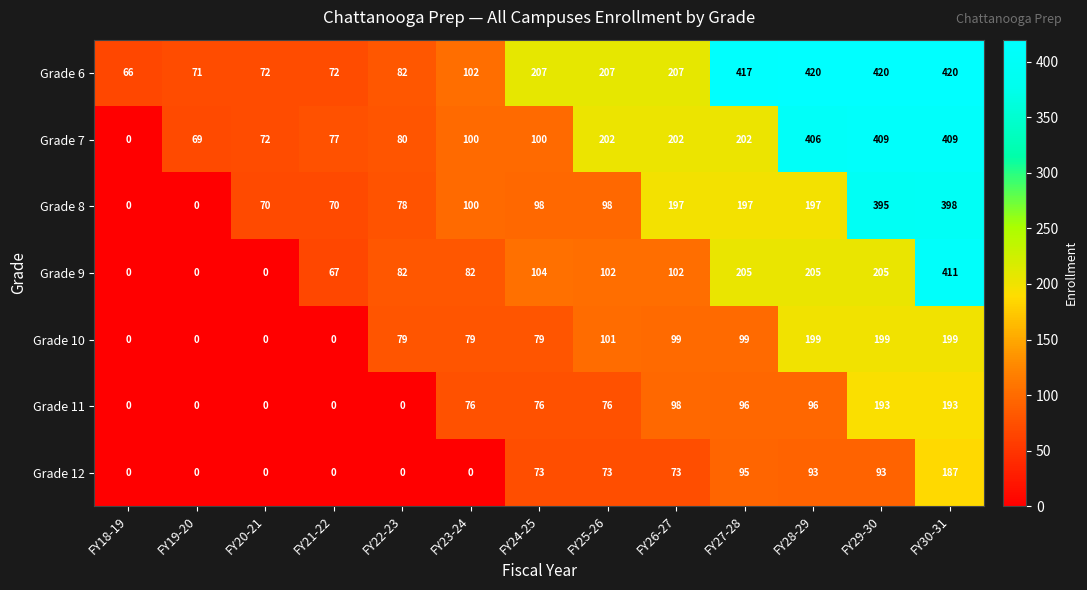

At which category is the sum across all series the highest?

FY30-31